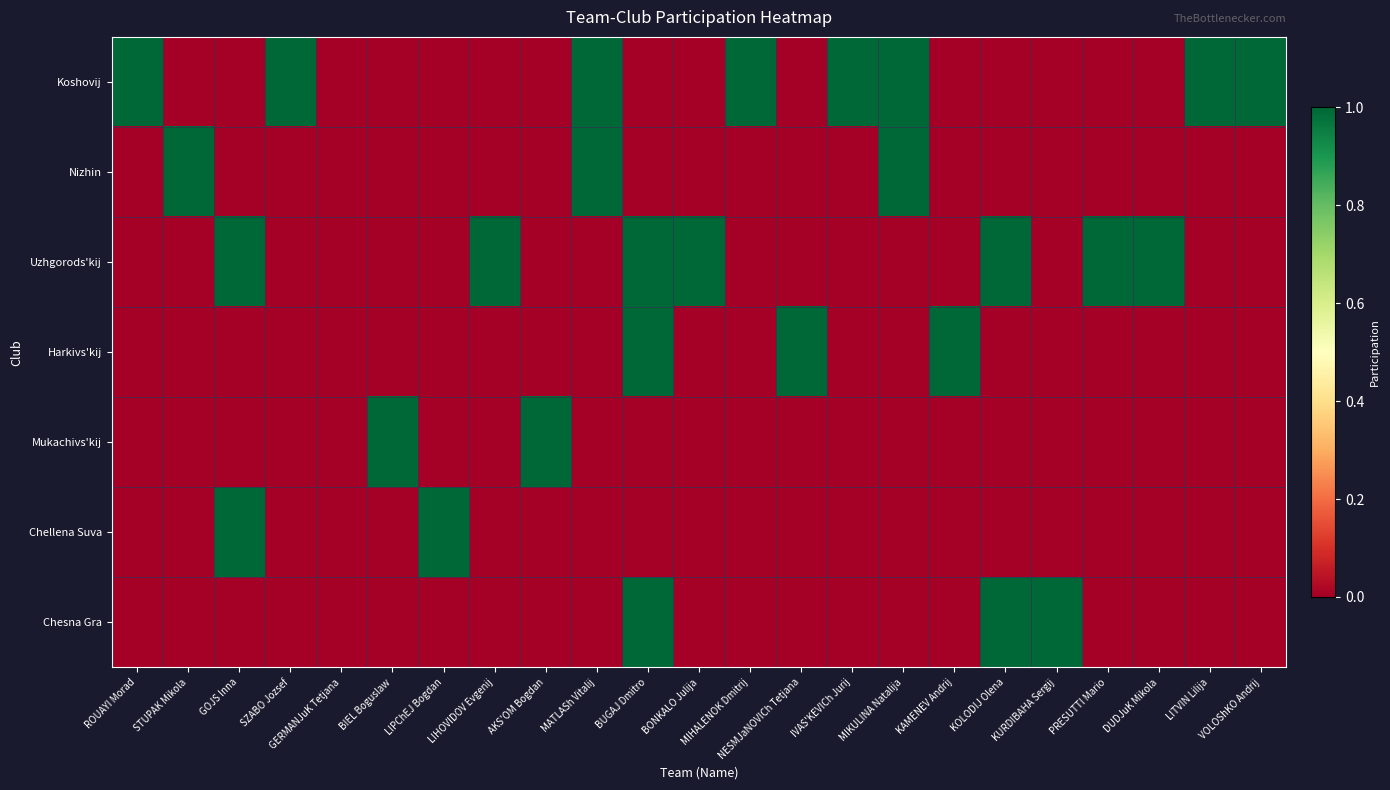

How many series are shown in this chart?

7